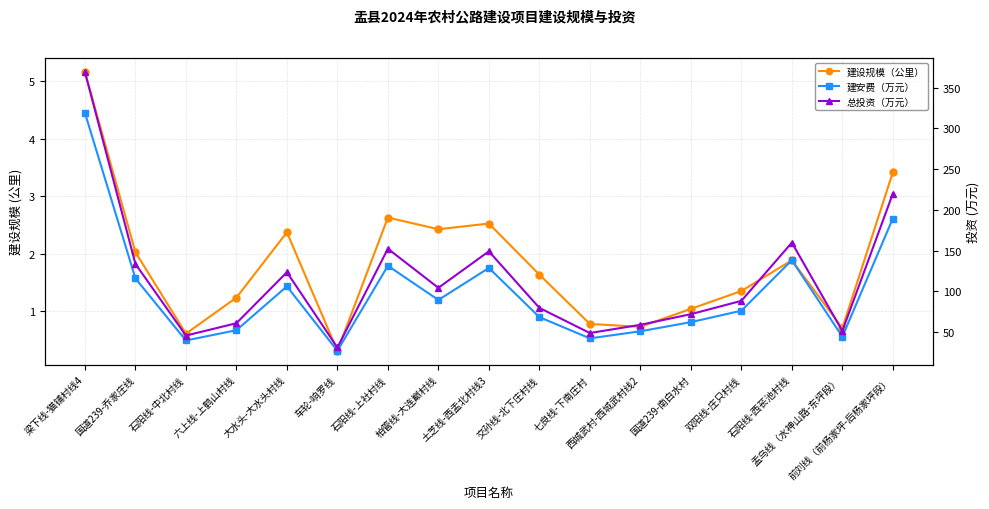

How many values in the 建设规模（公里） series exceed 1?

12